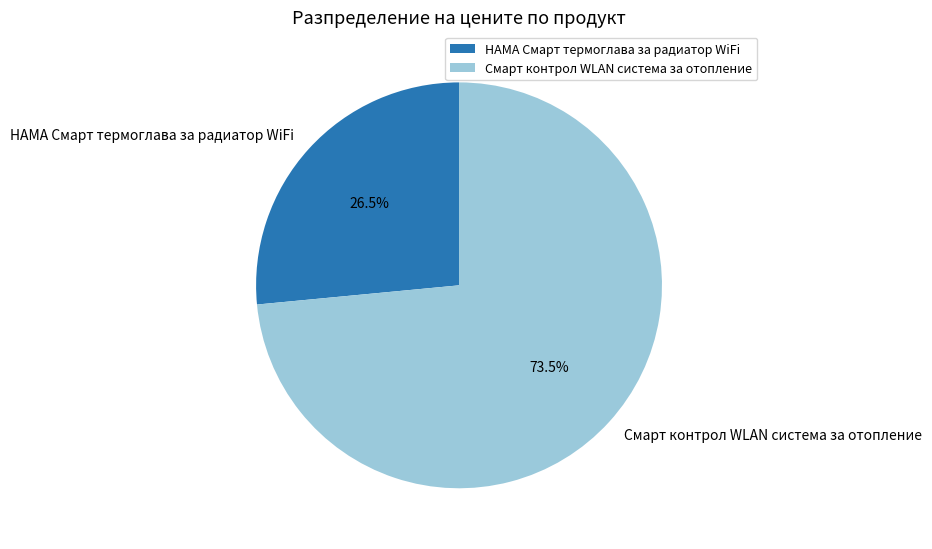

Which has a higher value, Смарт контрол WLAN система за отопление or HAMA Смарт термоглава за радиатор WiFi?

Смарт контрол WLAN система за отопление